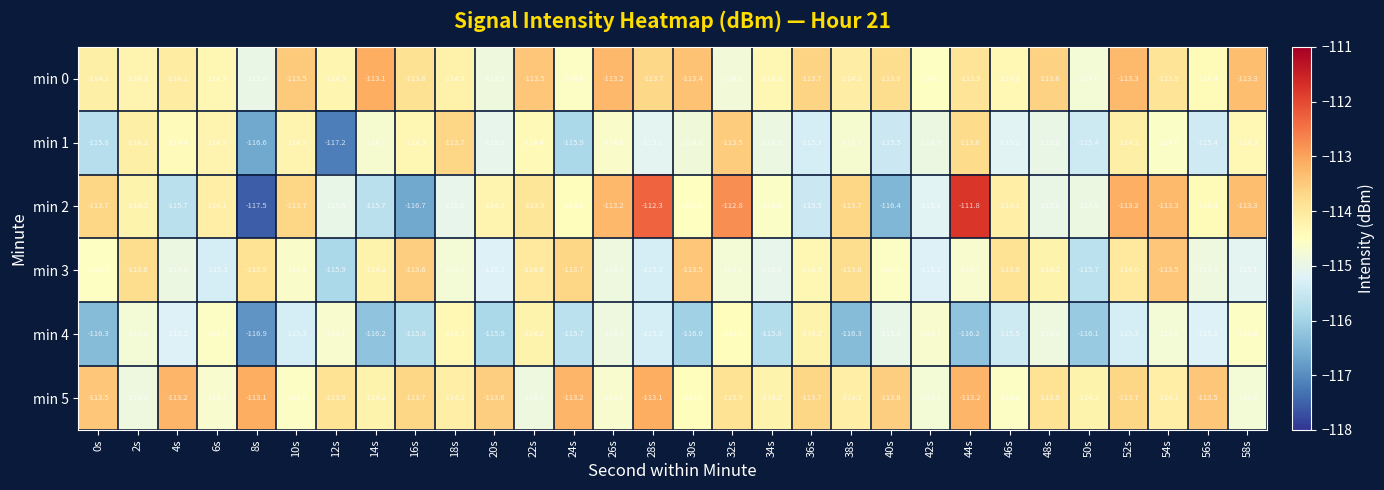

The value of min 1 at 12s is -117.2. True or false?

True